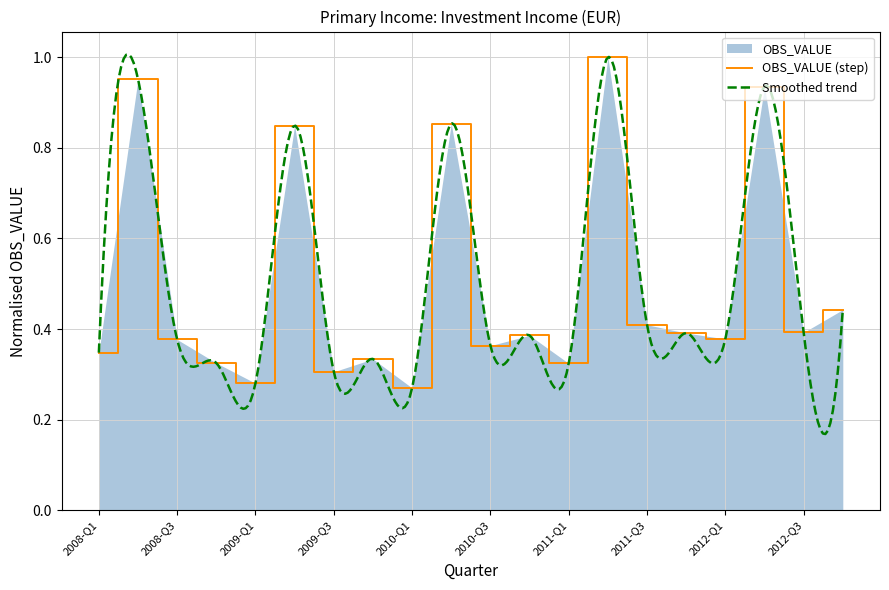

What is the label of the 17th point from the left?

2012-Q1